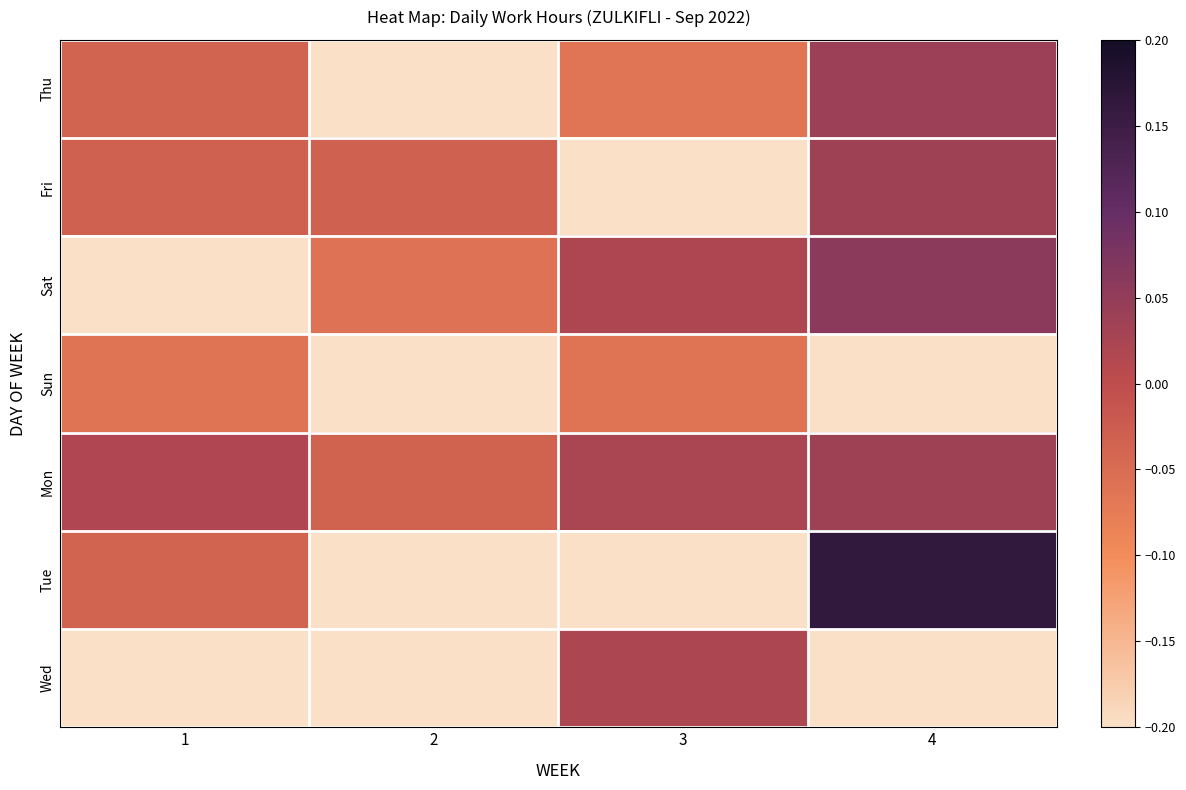

What is the spread (max minus min) of values at 4?

0.4